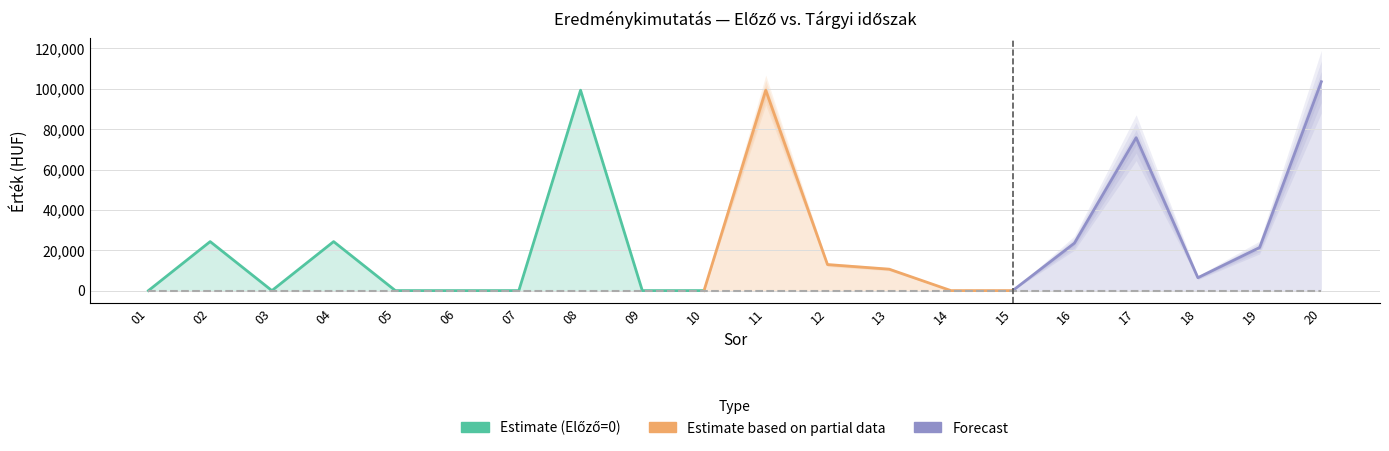

At how many categories does at least one series exceed 30209?

4